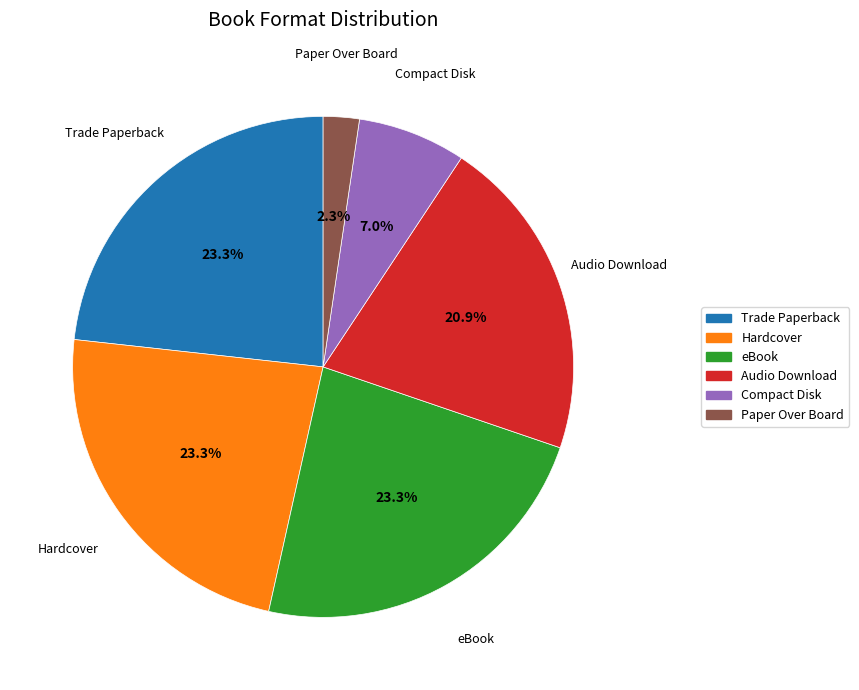

How much of the chart is everything except Paper Over Board?

97.7%